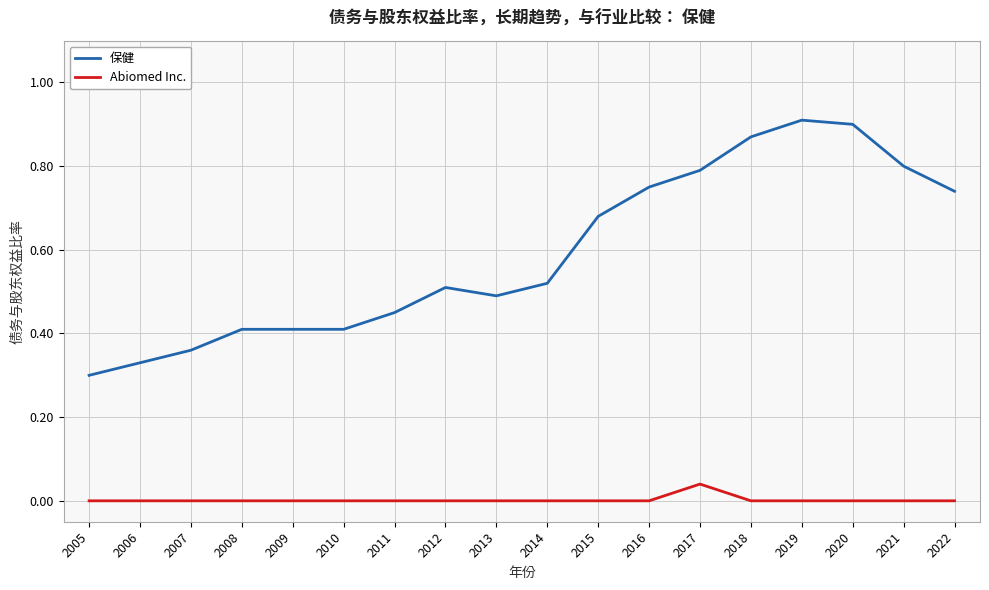

Between 2008 and 2017, which series saw the biggest shift?

保健